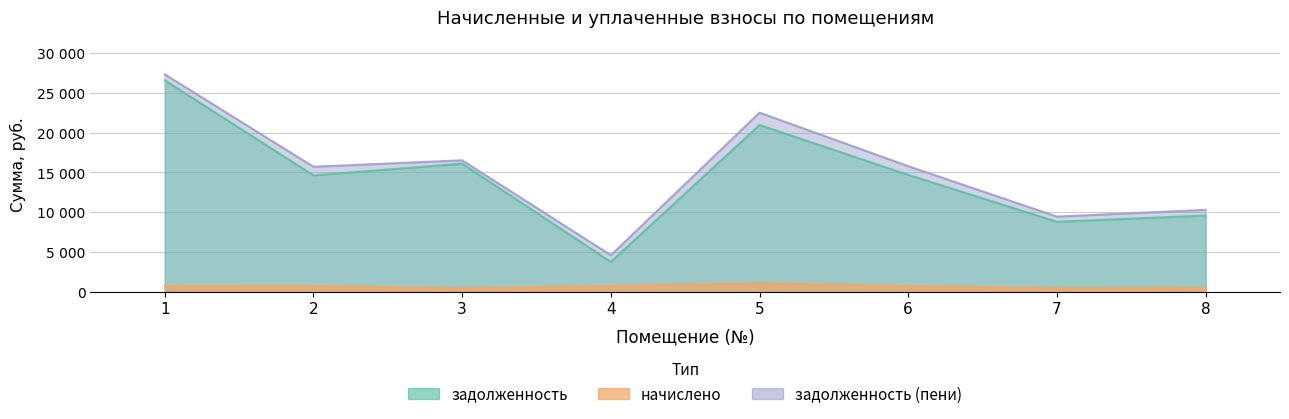

At which label is начислено closest to 732?

6